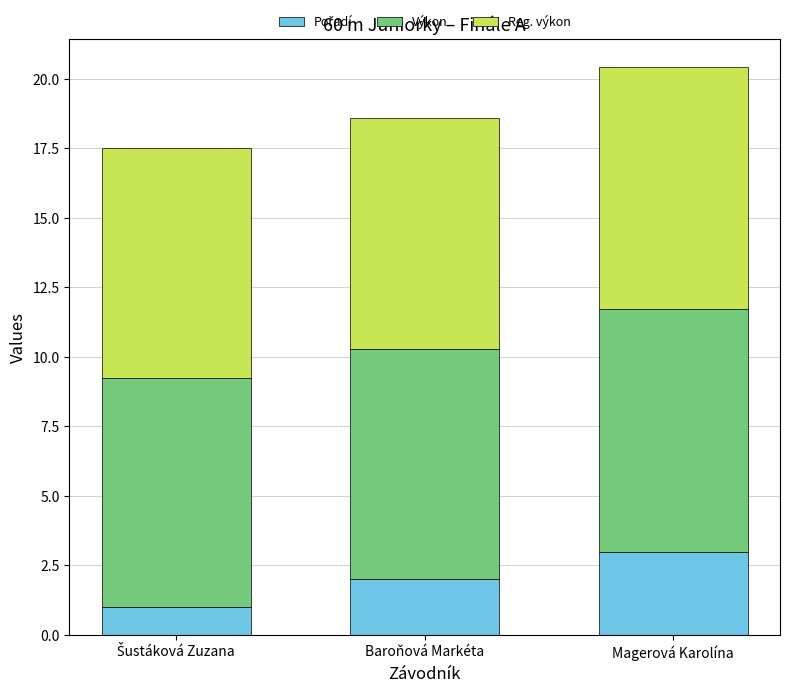

Does the chart contain any negative values?

No